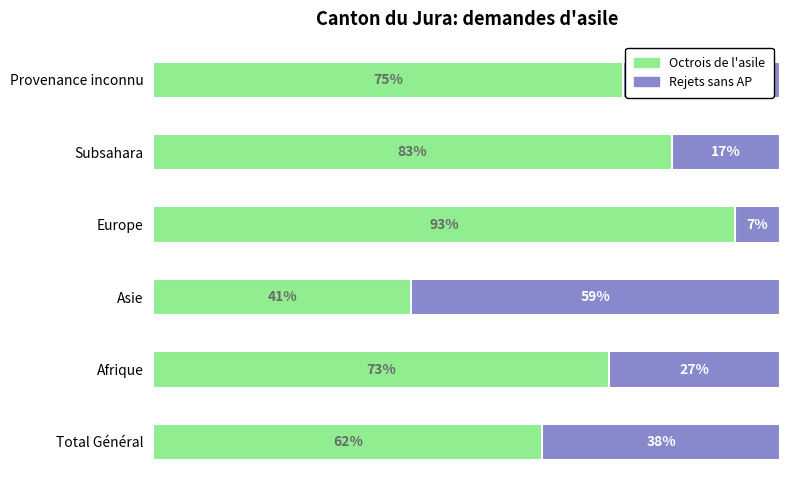

List the labels in order of Octrois de l'asile value, largest first.

Europe, Subsahara, Provenance inconnu, Afrique, Total Général, Asie